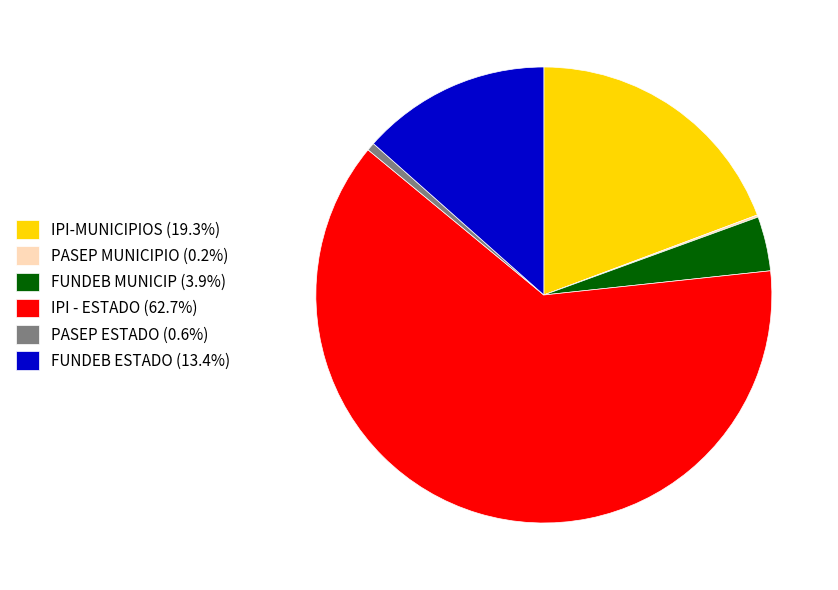

Do IPI - ESTADO (62.7%) and PASEP ESTADO (0.6%) together represent more than half of the pie?

Yes